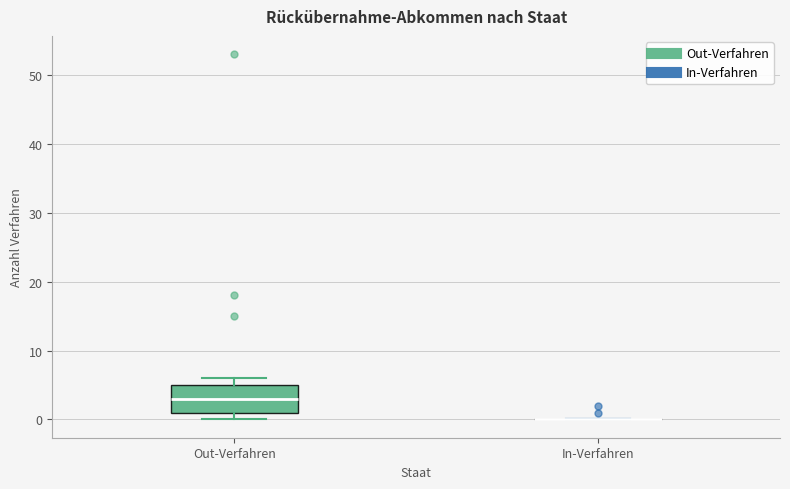

Which box is the tallest, from its lower edge to its upper edge?

Out-Verfahren